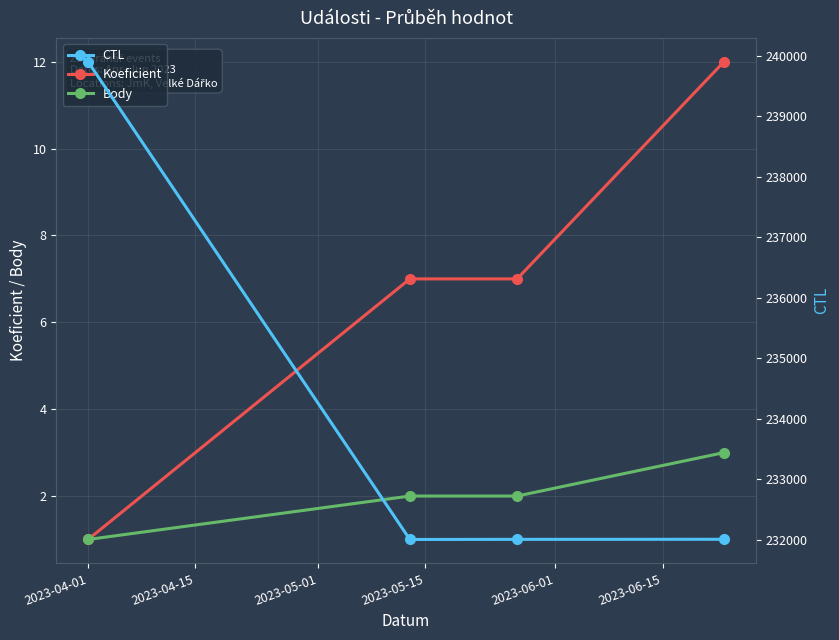

True or false: Body has more than 1 interior local peaks.

False